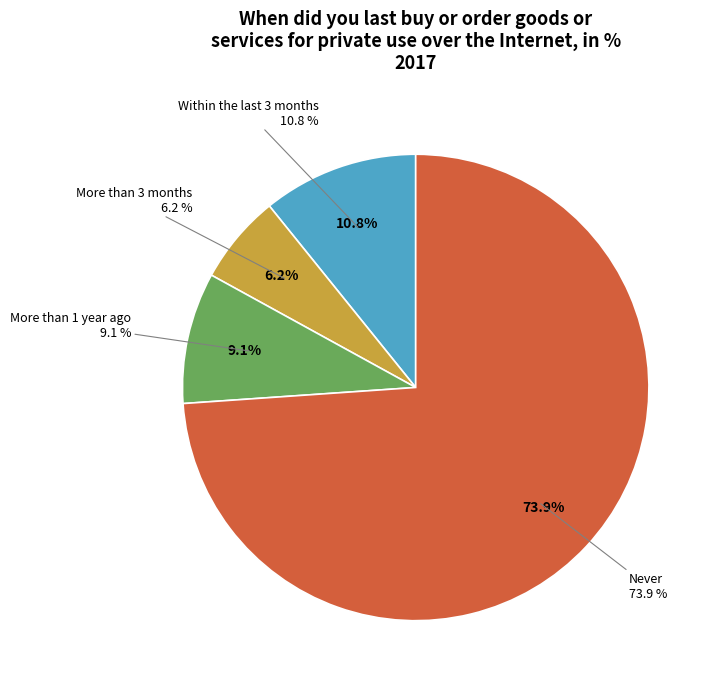

What percentage is the More than 3 months slice, to the nearest percent?

6%